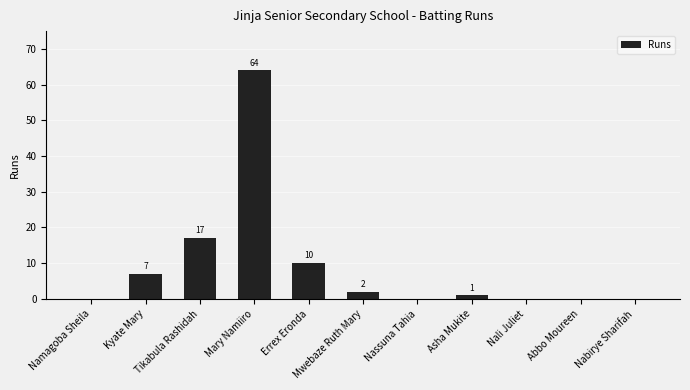

How many series are shown in this chart?

1